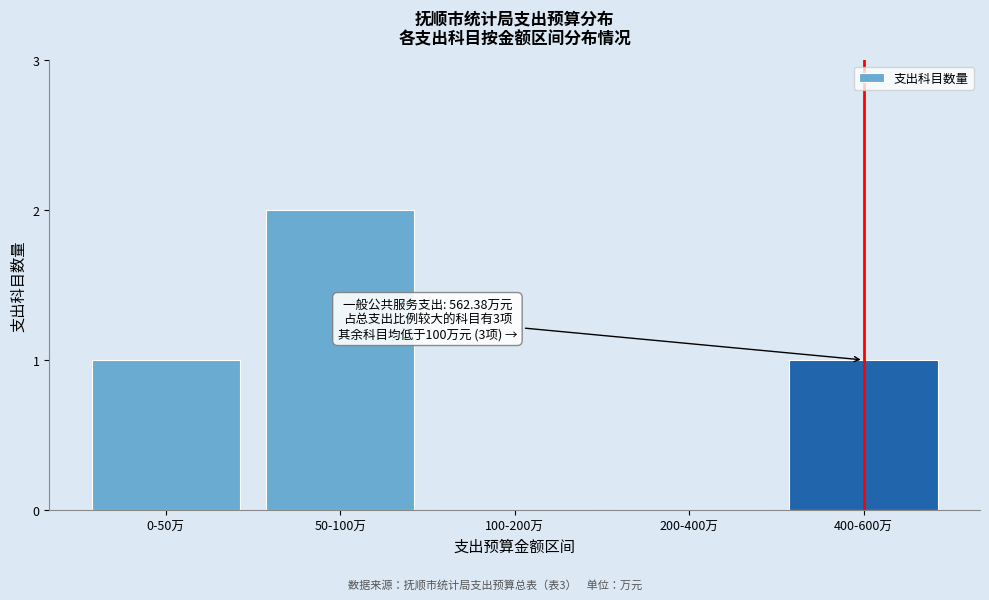

Reading left to right, what are all the values shown in this chart?

0-50万=1	50-100万=2	100-200万=0	200-400万=0	400-600万=1